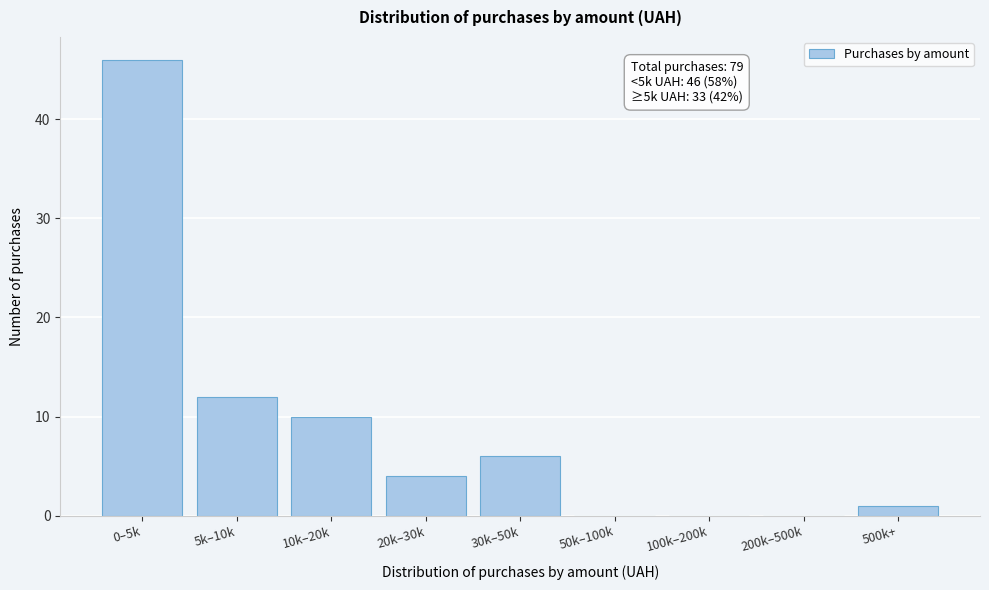

Reading left to right, transcribe all the data shown in this chart.

0–5k=46	5k–10k=12	10k–20k=10	20k–30k=4	30k–50k=6	50k–100k=0	100k–200k=0	200k–500k=0	500k+=1